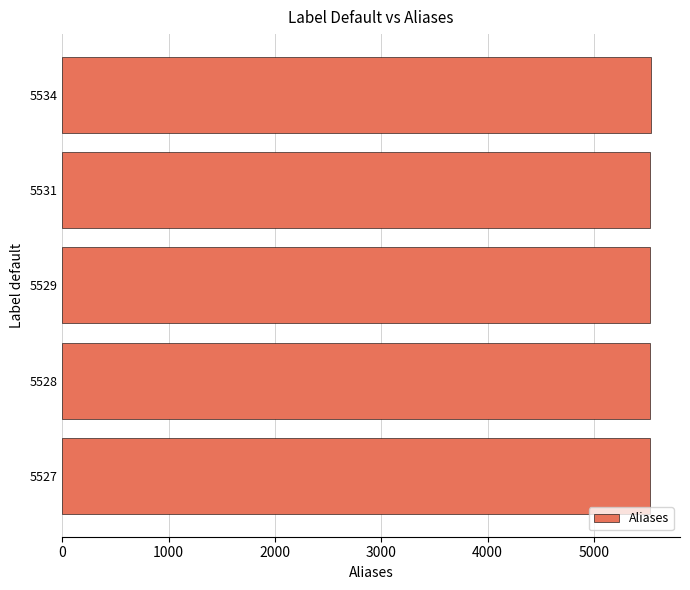

What is the ratio of the value at 5534 to the value at 5531?

1.0